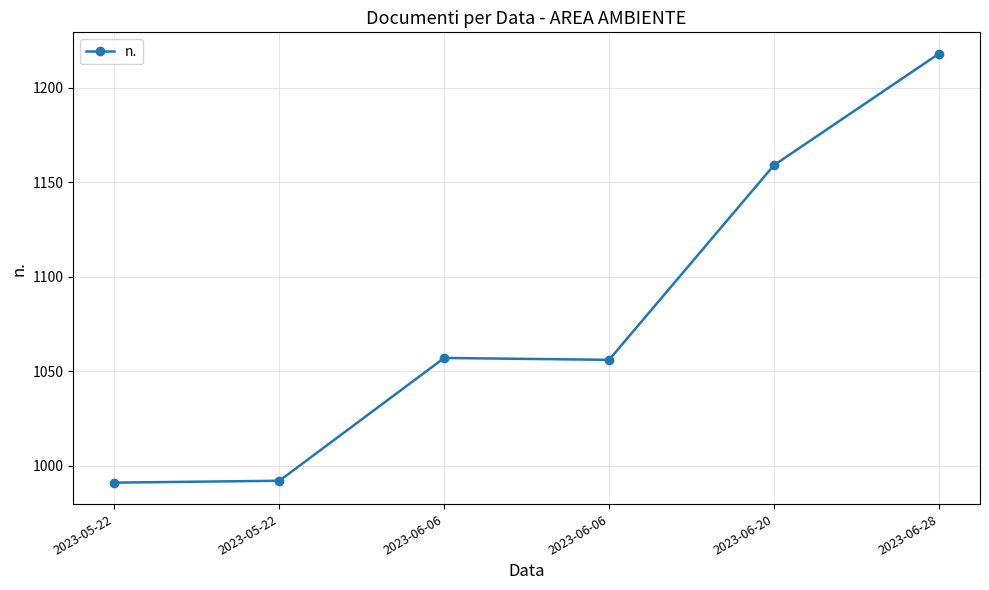

What is the value of the 4th point from the left?

1057